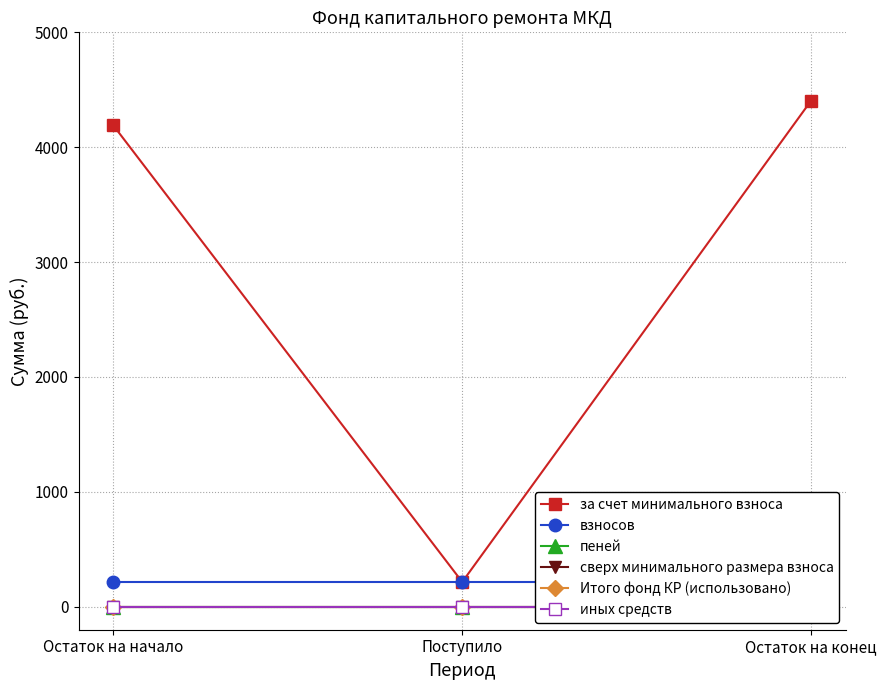

What are all the series names shown in the legend?

за счет минимального взноса, взносов, пеней, сверх минимального размера взноса, Итого фонд КР (использовано), иных средств